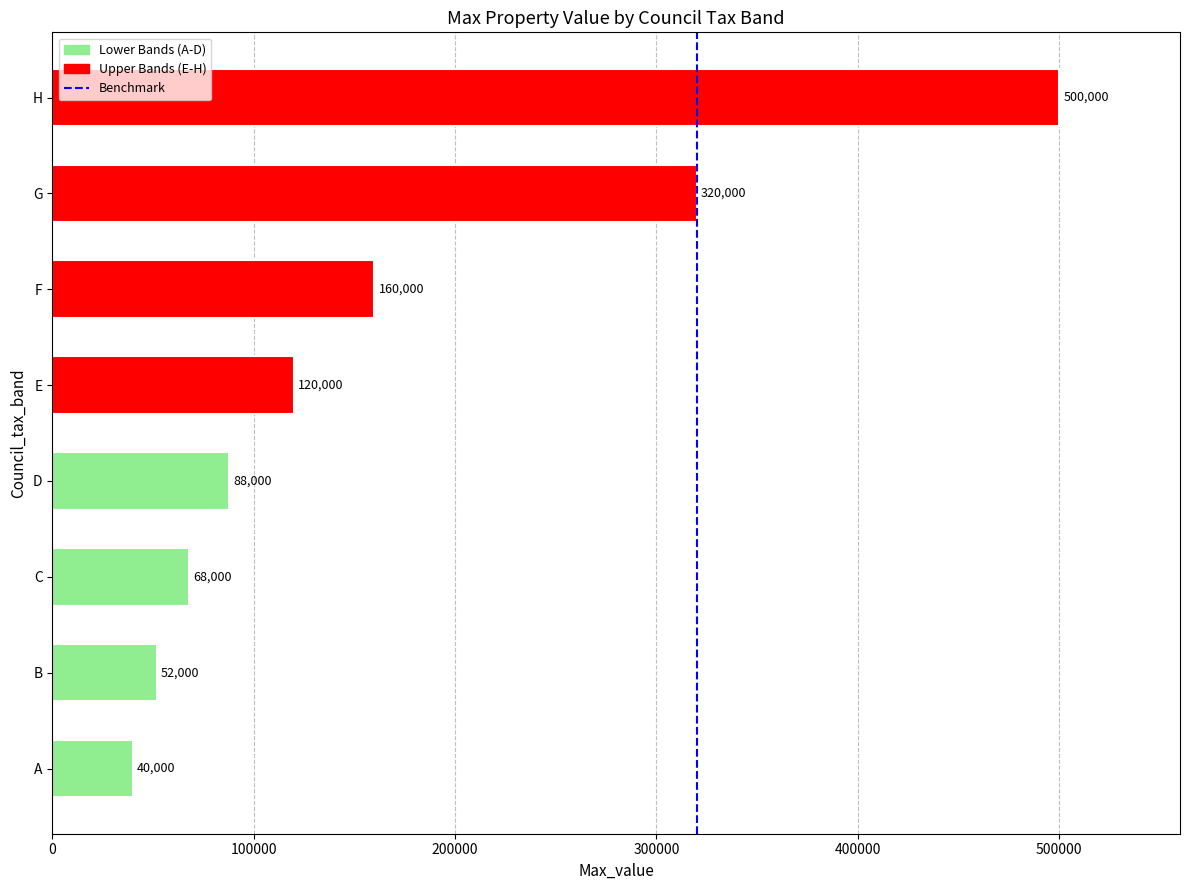

How many series are shown in this chart?

1